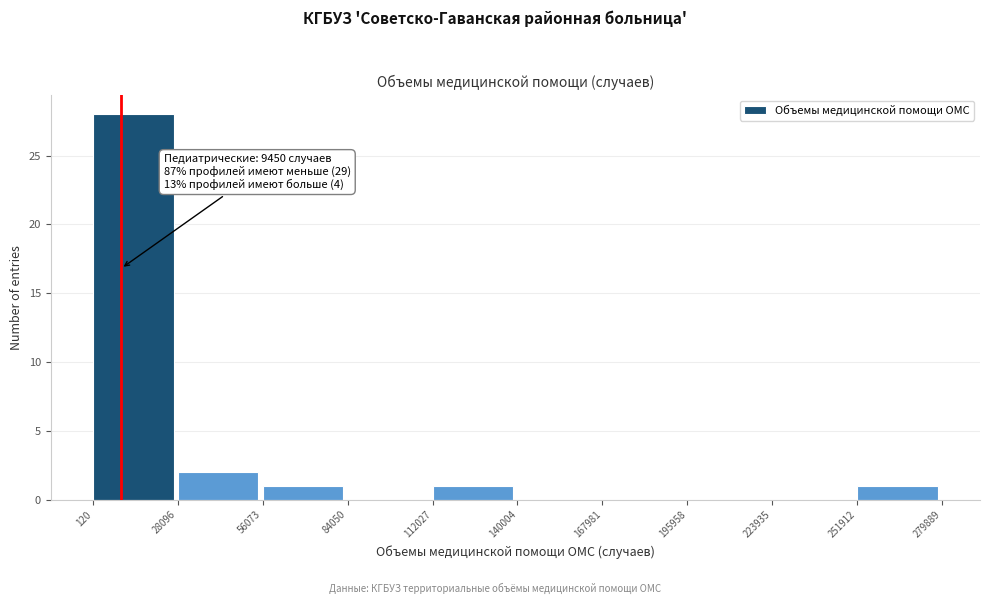

Over which range of the x-axis is the bar tallest?

120 to 28096